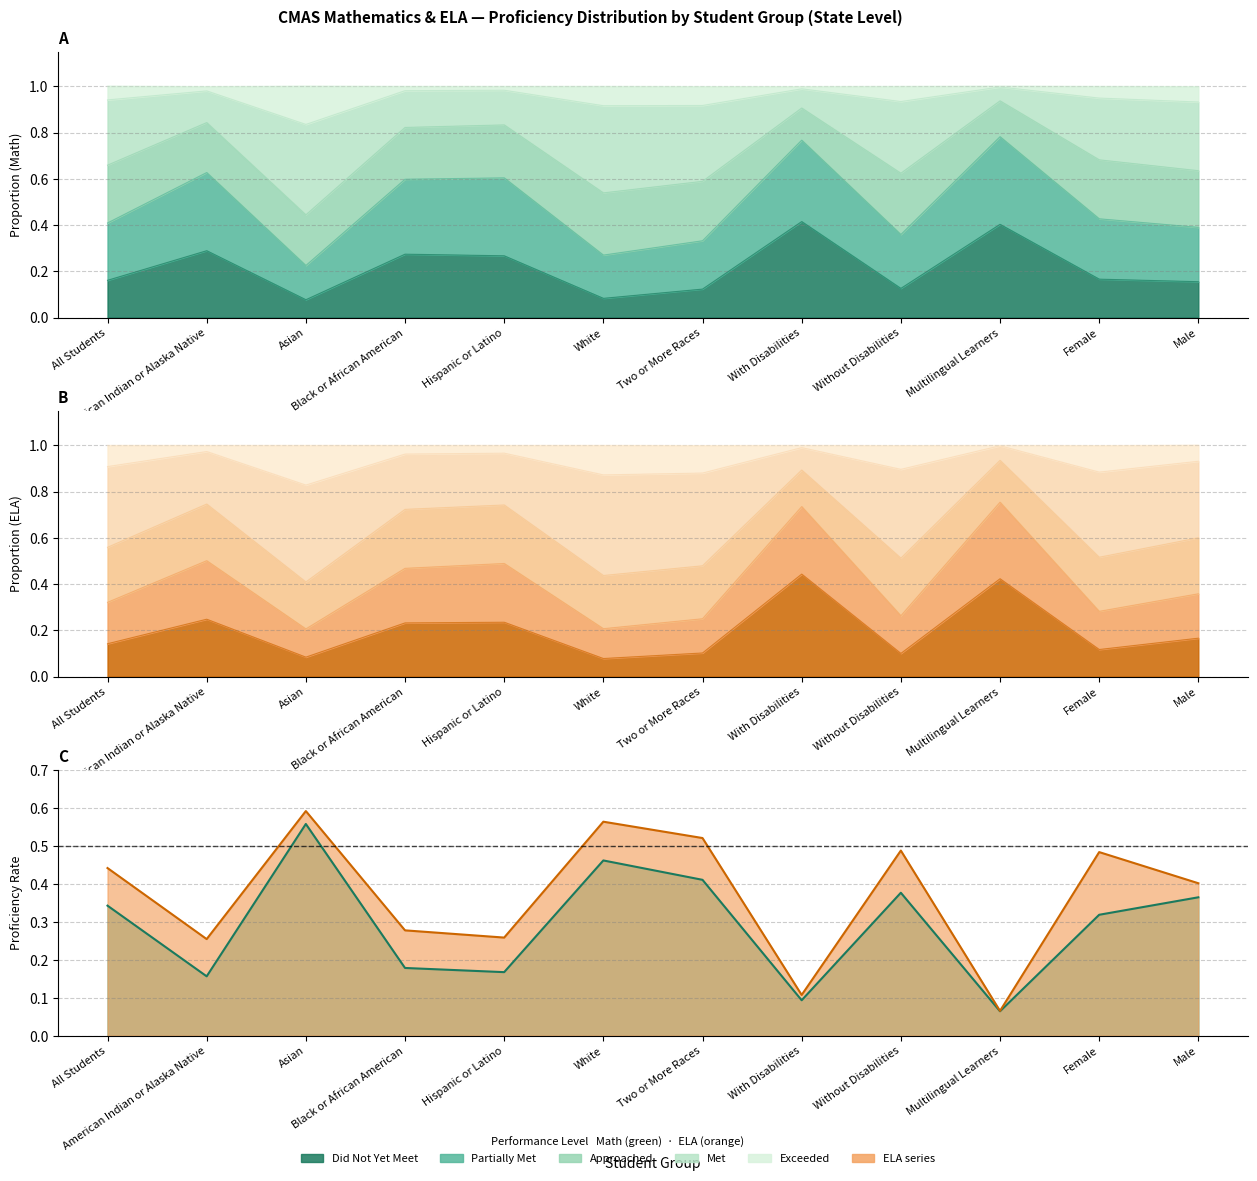

Where is the first local maximum for Did Not Yet Meet?

American Indian or Alaska Native